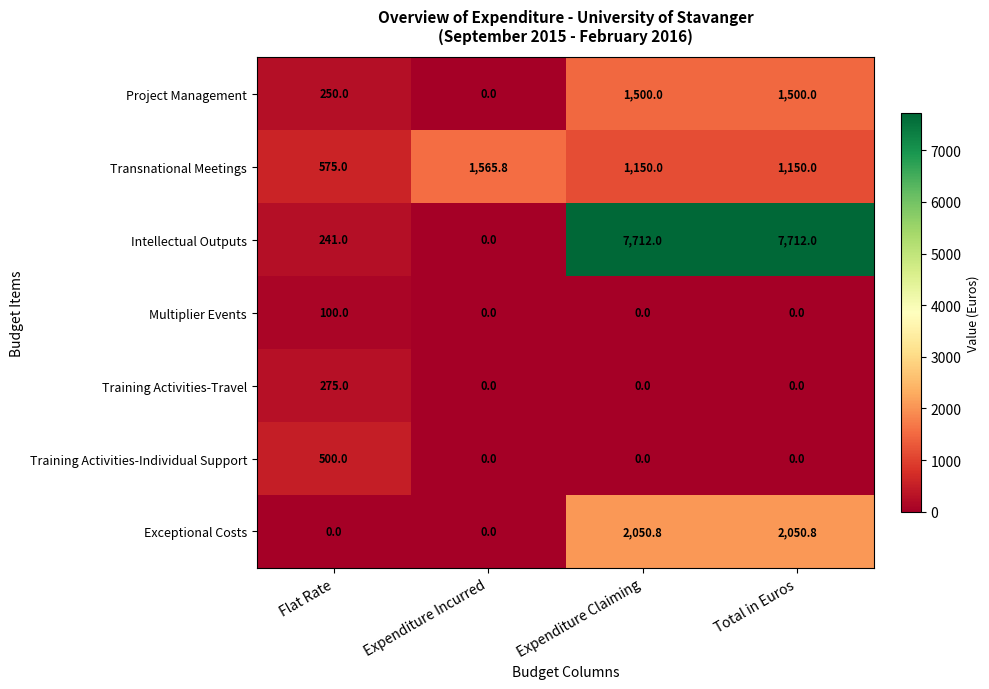

How many categories are shown in the chart?

4